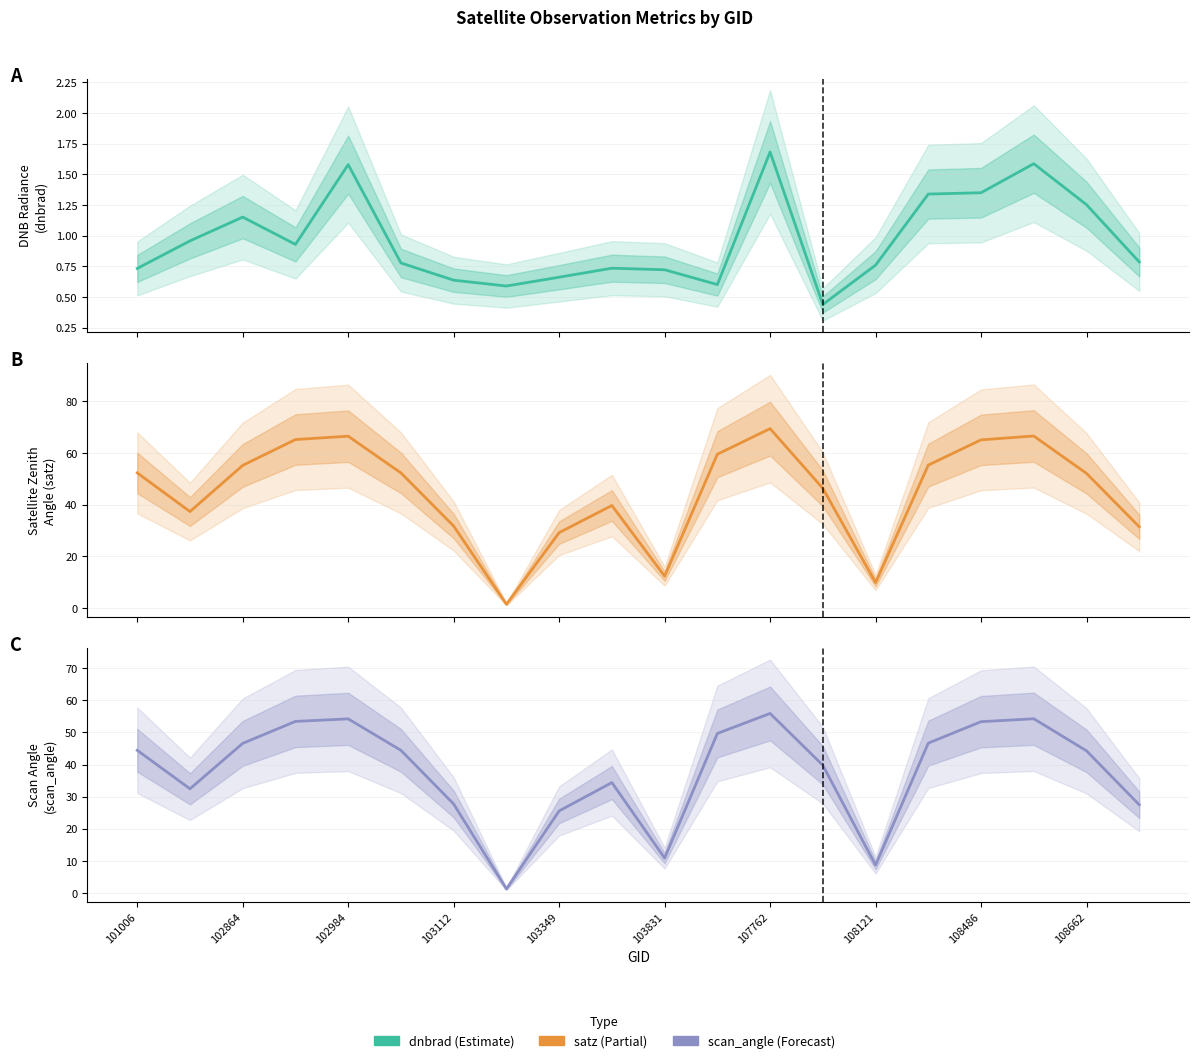

True or false: scan_angle and dnbrad intersect in this chart.

False